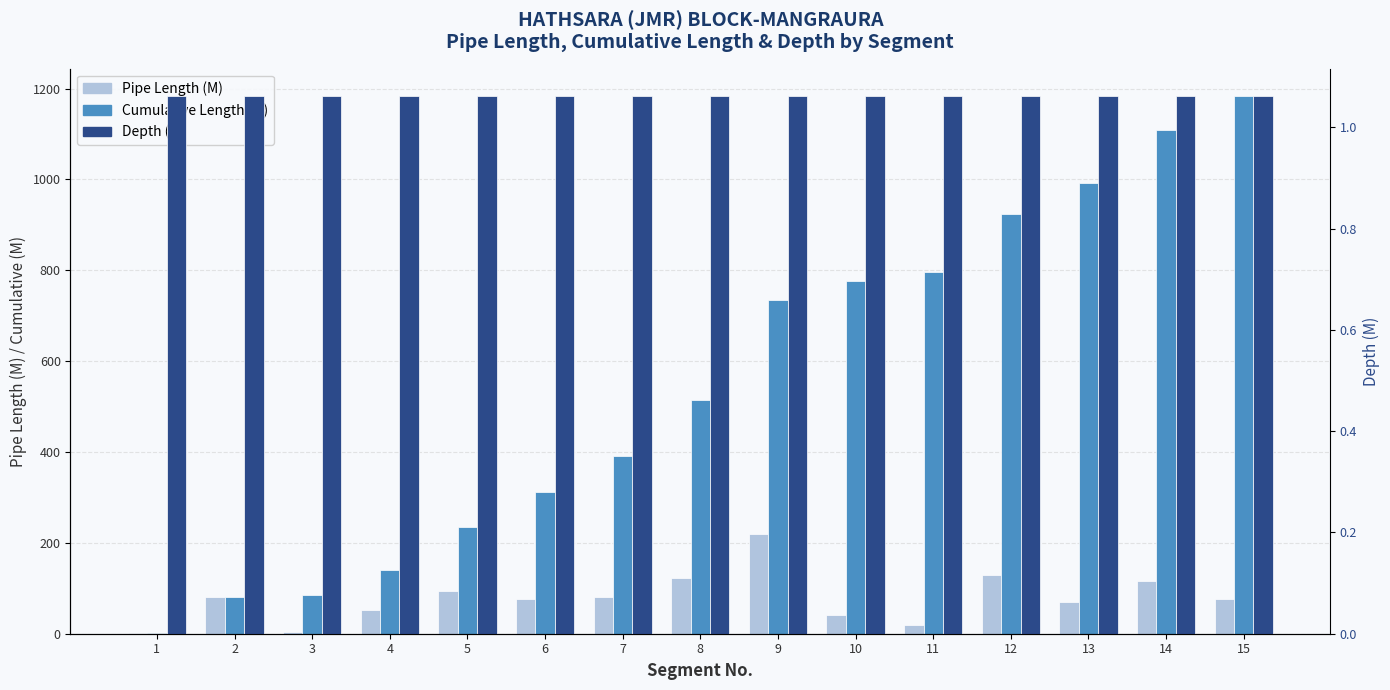

What are all the series names shown in the legend?

Pipe Length (M), Cumulative Length (M), Depth (M)